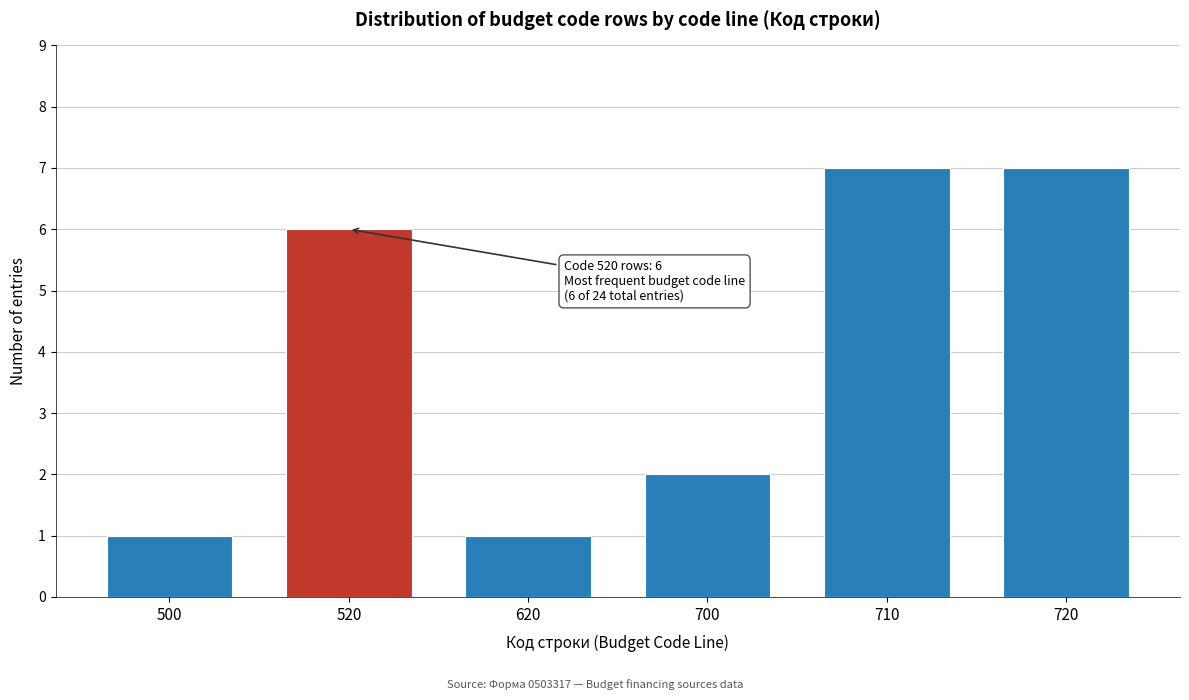

Reading right to left, what are all the values shown in this chart?

7	7	2	1	6	1